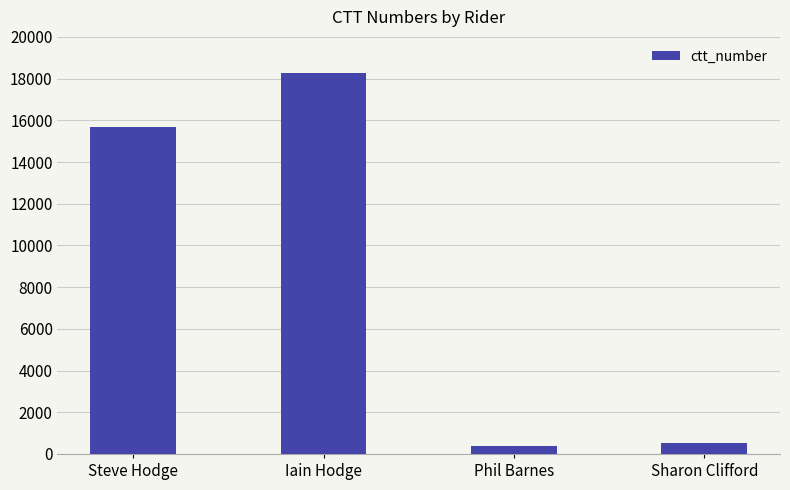

What is the label of the 3rd bar from the left?

Phil Barnes